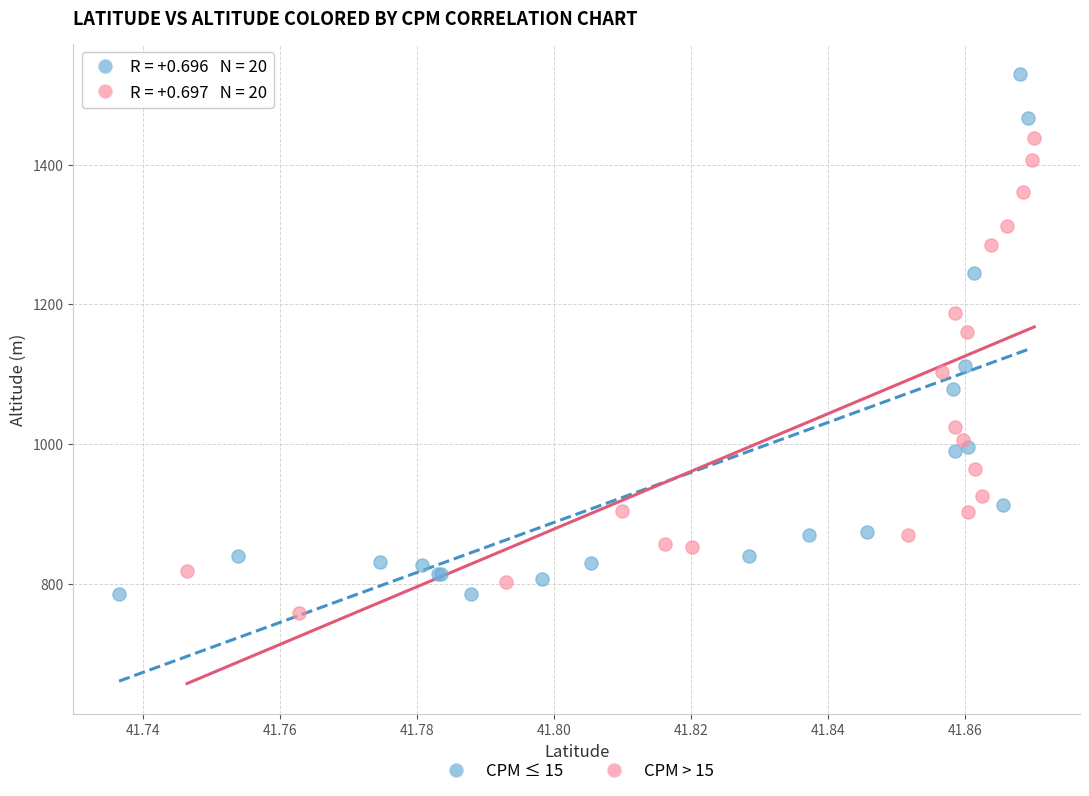

Which series reaches the maximum Y coordinate?

CPM ≤ 15